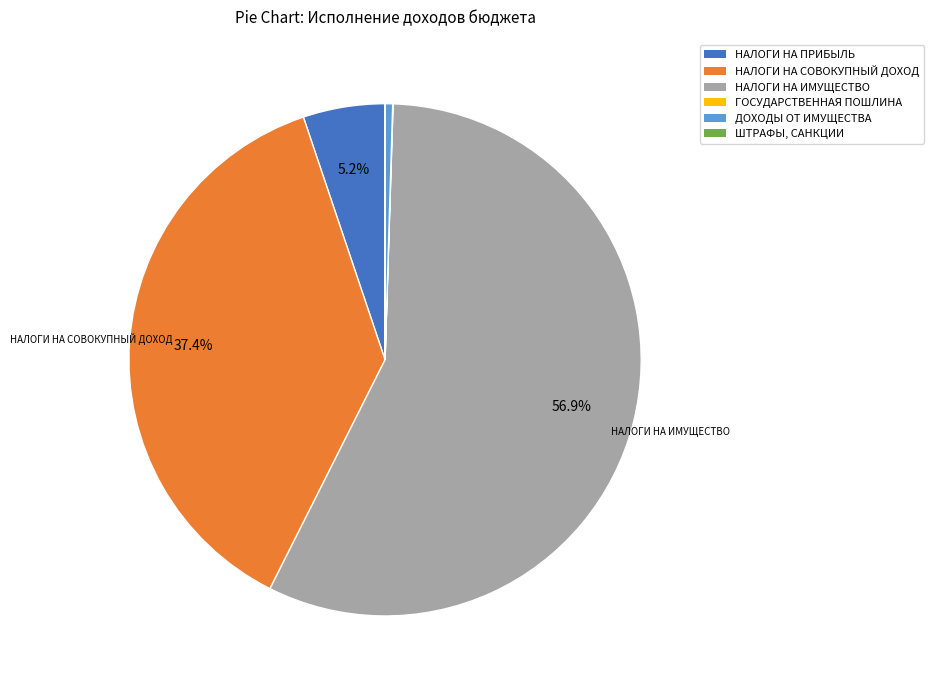

What portion of the pie excludes НАЛОГИ НА СОВОКУПНЫЙ ДОХОД?

62.6%